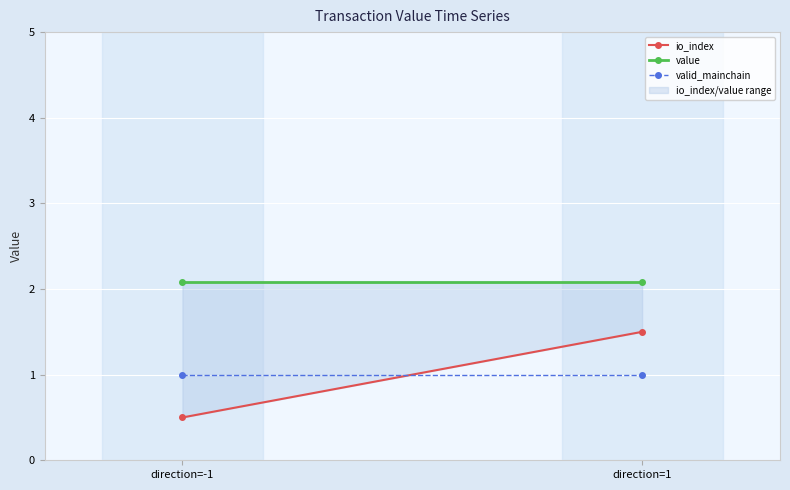

What is the label of the 1st point from the left?

direction=-1